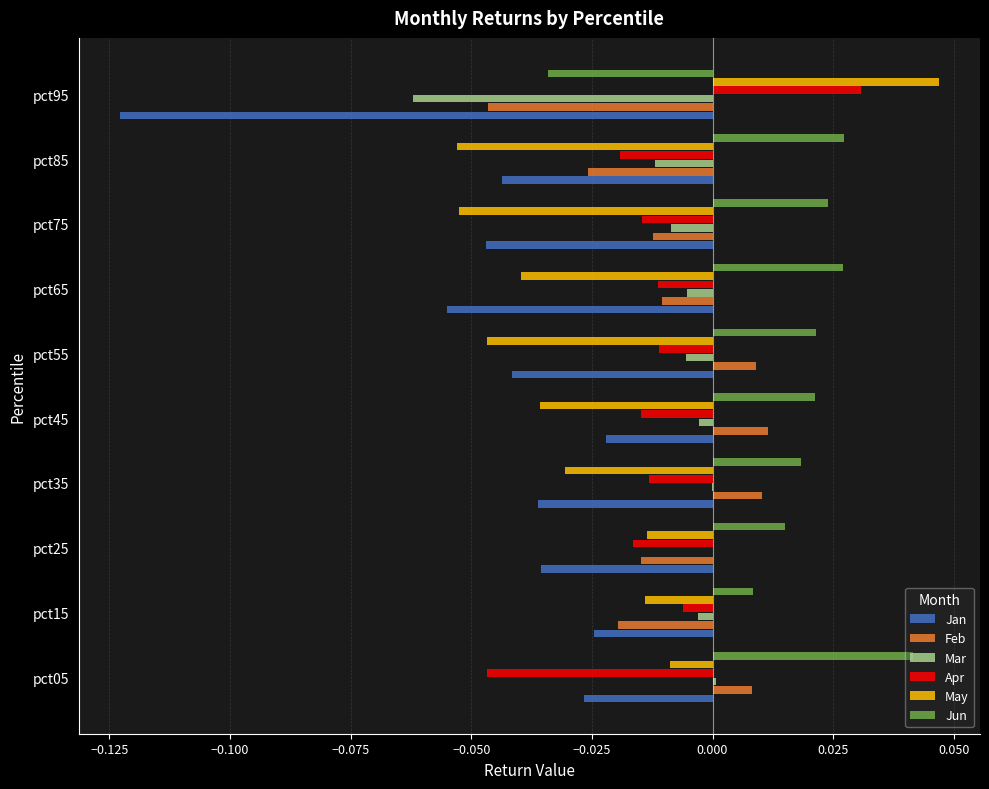

What is the sum of all Jan values?

-0.5